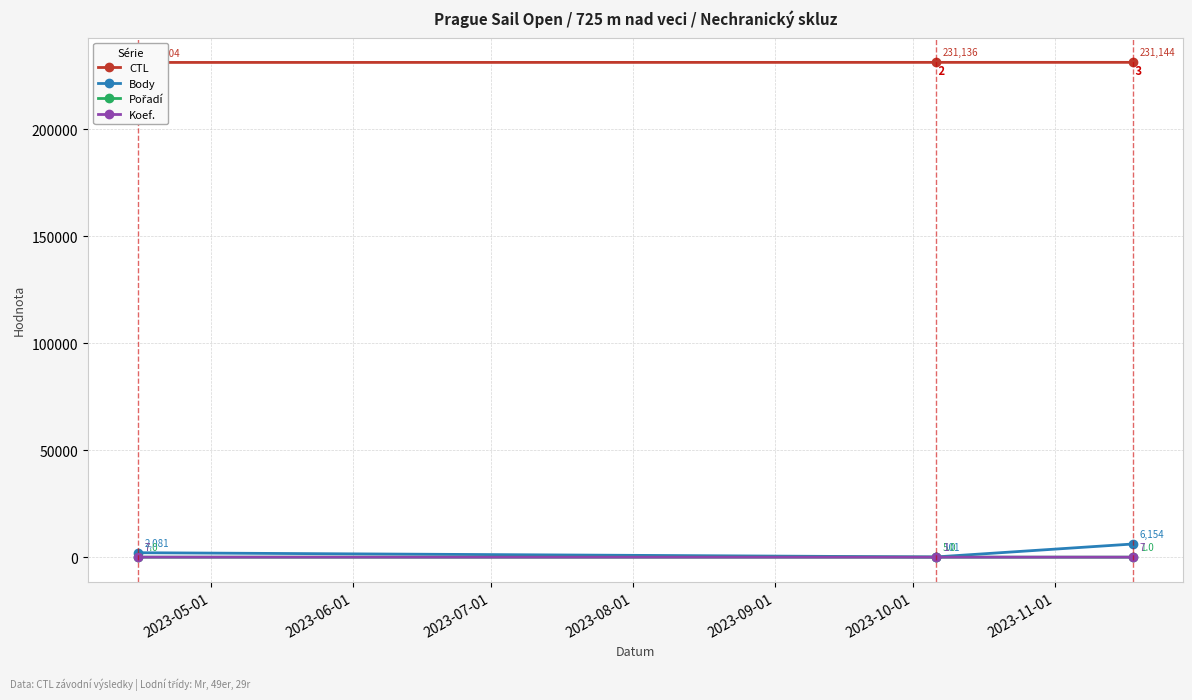

How many lines are shown in the chart?

4